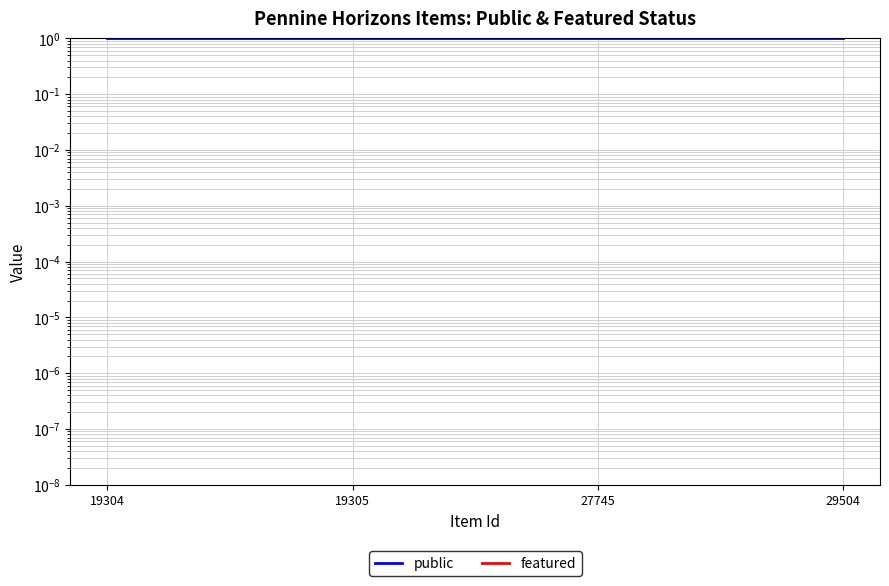

What is the difference between the highest and lowest values at 29504?

1